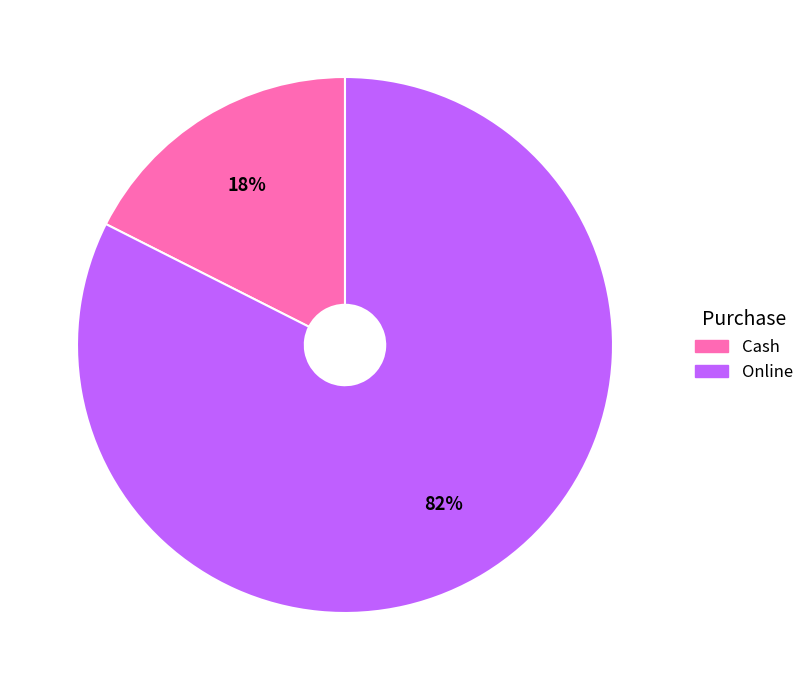

What percentage is the Cash slice, to the nearest percent?

18%